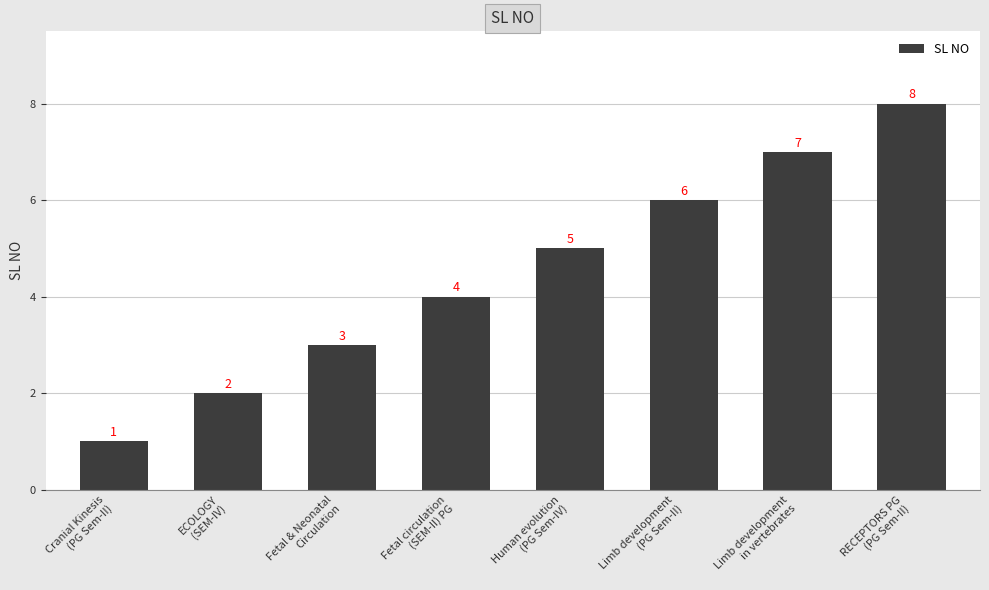

What is the approximate value at Cranial Kinesis
(PG Sem-II)?

1